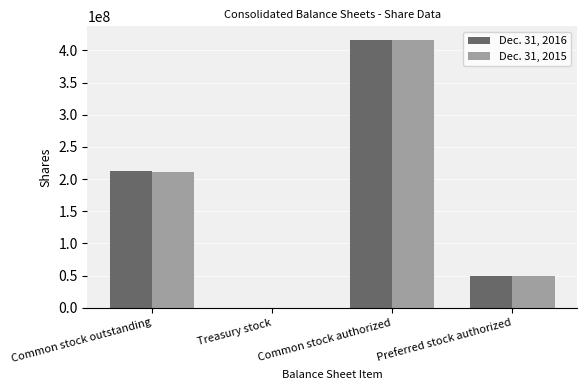

How many series are shown in this chart?

2